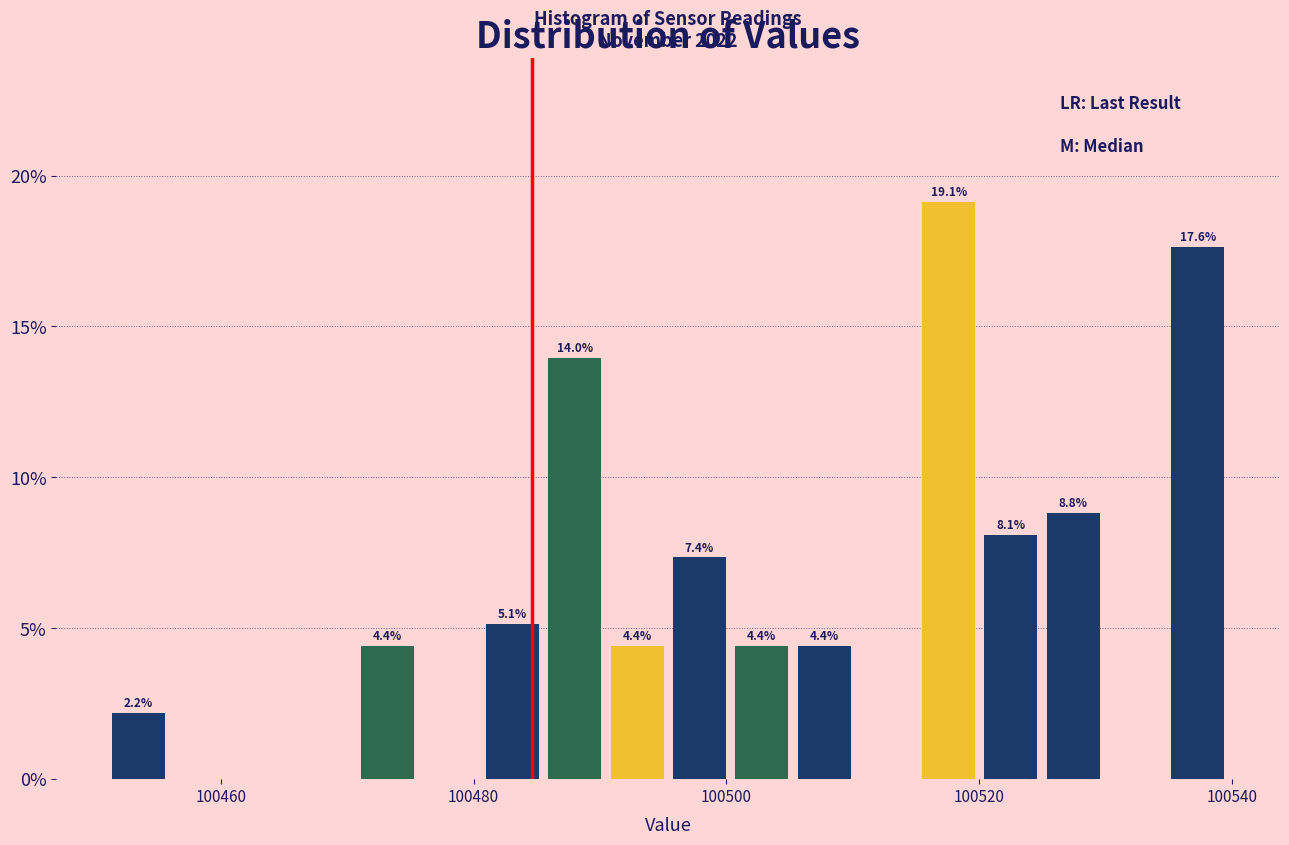

Read against the x-axis, roughly where is the centre of the tallest bar?

100518